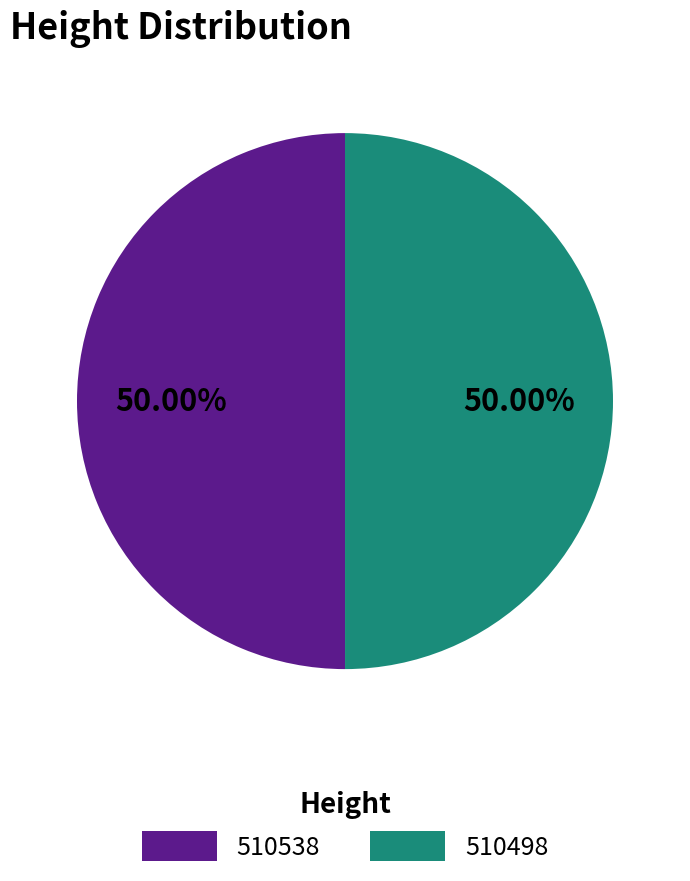

What is the ratio of the value at 510498 to the value at 510538?

1.0